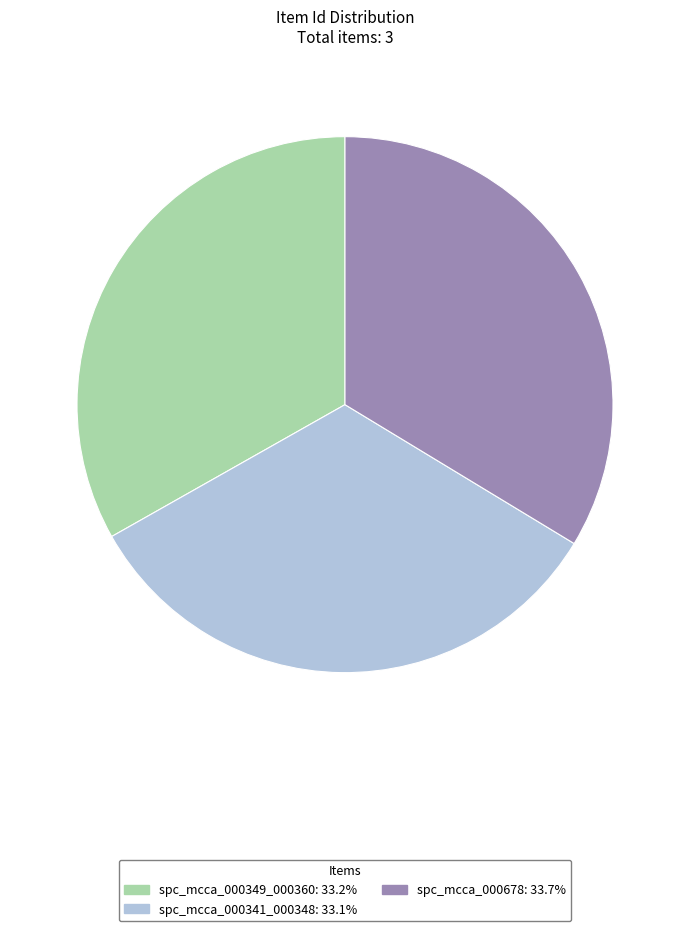

Does any single category account for the majority?

No